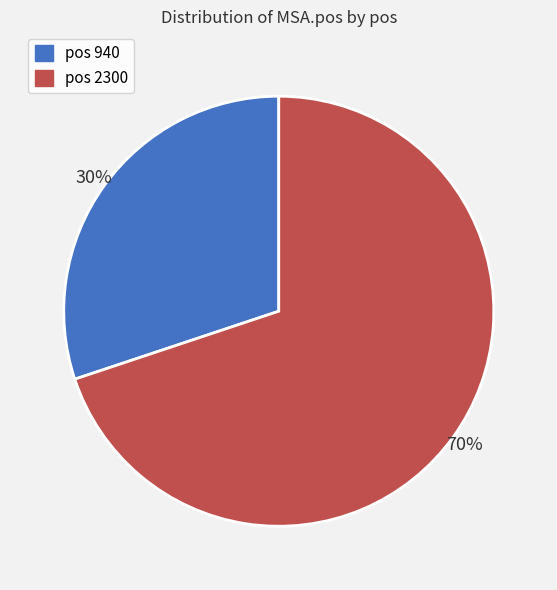

To the nearest percent, what is the difference between the largest and smallest slice percentages?

40%